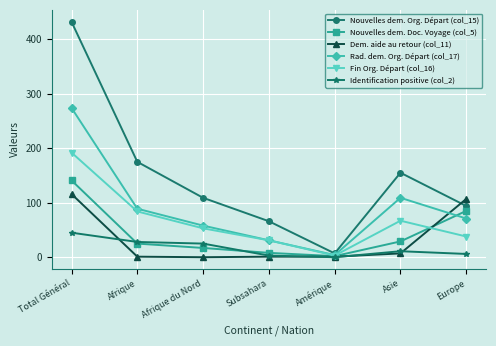

At which label does Nouvelles dem. Org. Départ (col_15) reach its peak?

Total Général